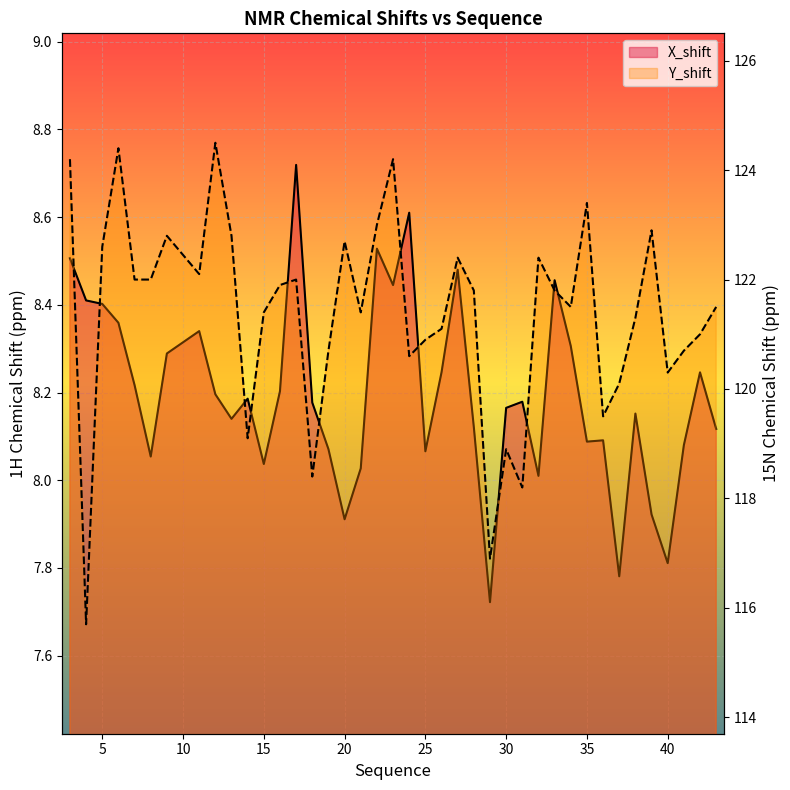

True or false: Y_shift has a value of 121.1 at 26.

True